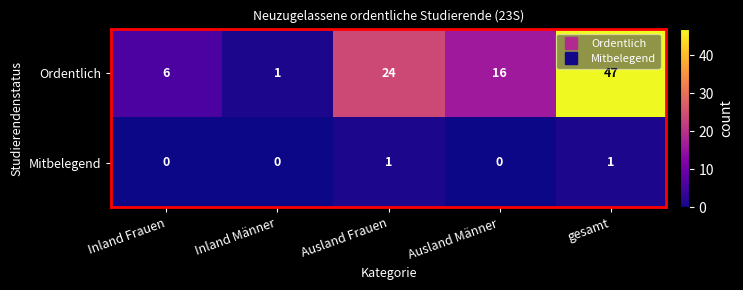

True or false: Mitbelegend has a value of 0 at Inland Frauen.

True